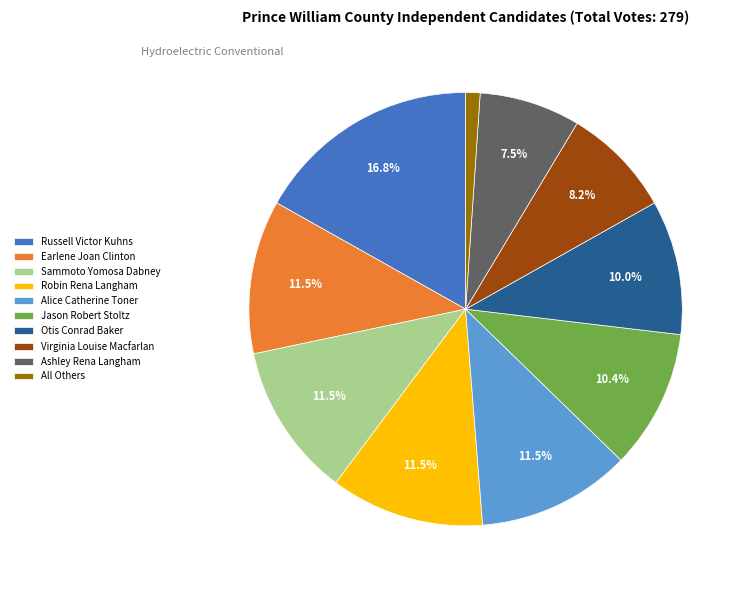

Which category has the biggest portion of the pie?

Russell Victor Kuhns